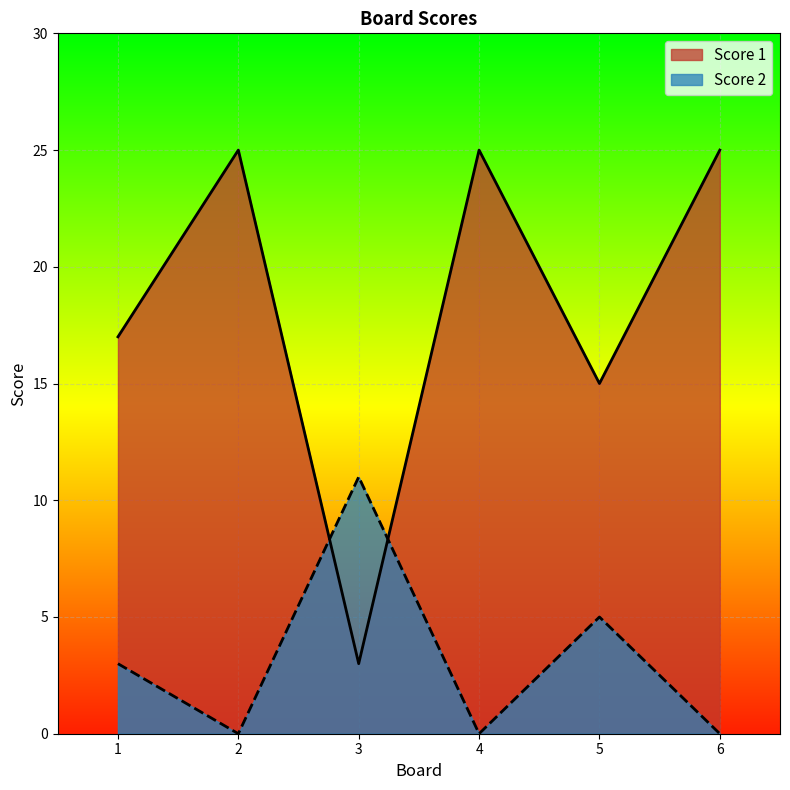

Where do Score 1 and Score 2 first cross each other?

2 and 3